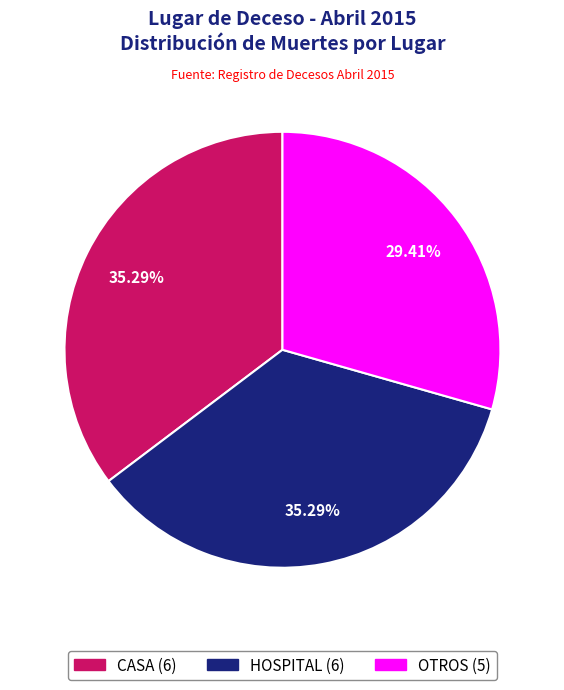

What is the total percentage of OTROS and HOSPITAL?

64.7%